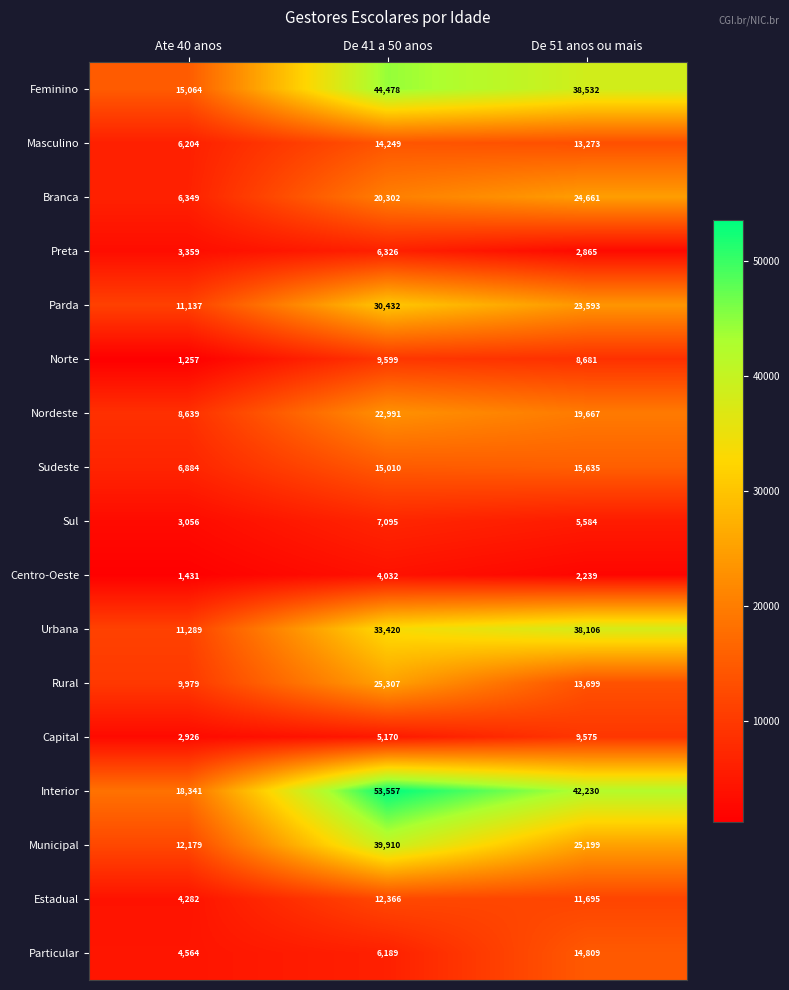

Where does the Parda series first go above 23593?

De 41 a 50 anos